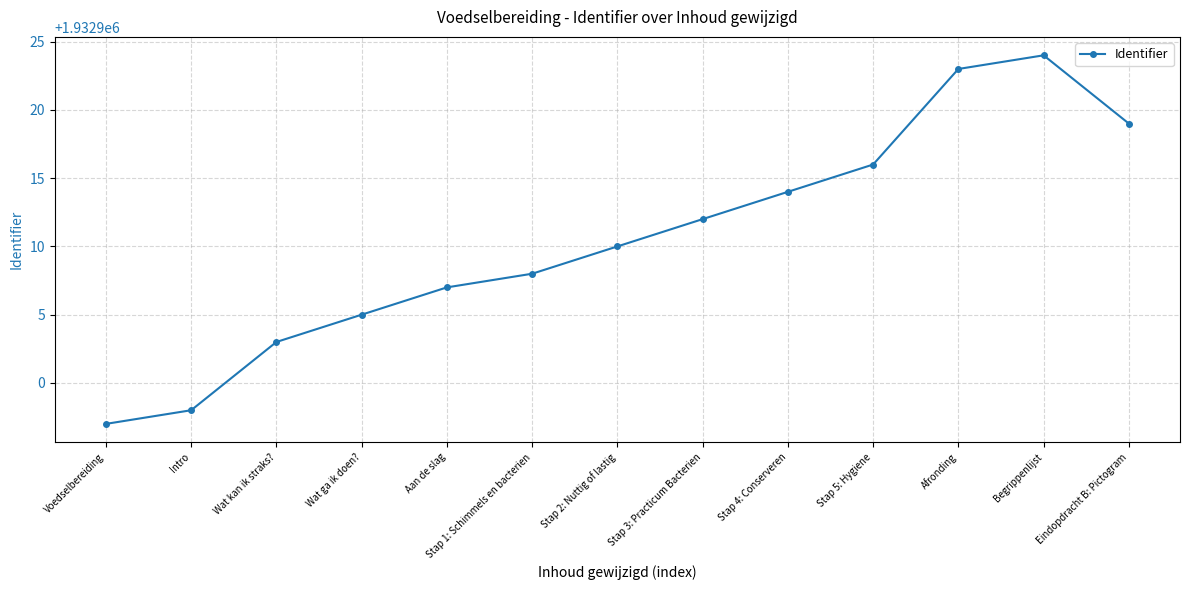

The chart shows a value of 1932919 at Eindopdracht B: Pictogram. True or false?

True